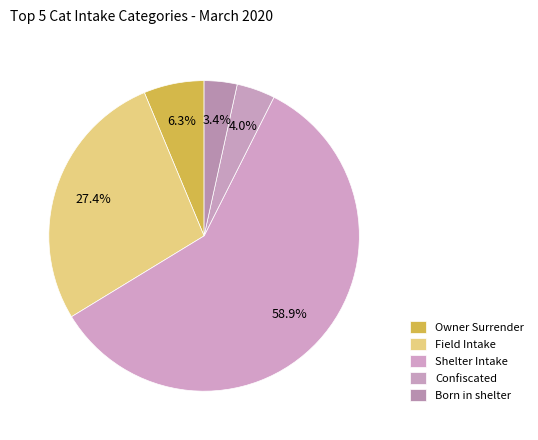

Count the number of slices in the pie.

5